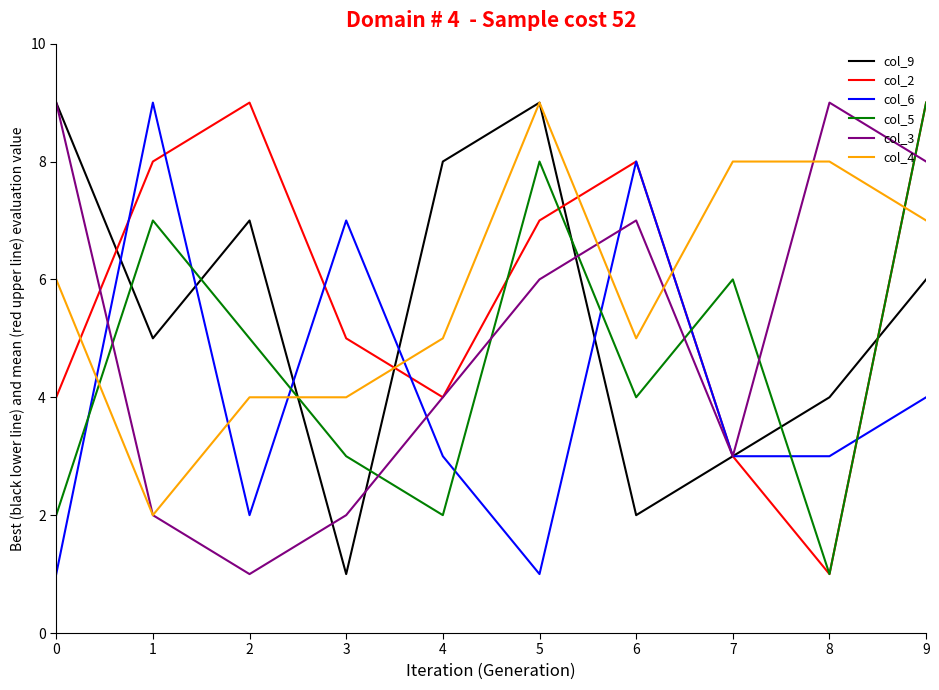

Where do col_3 and col_5 first cross each other?

0 and 1